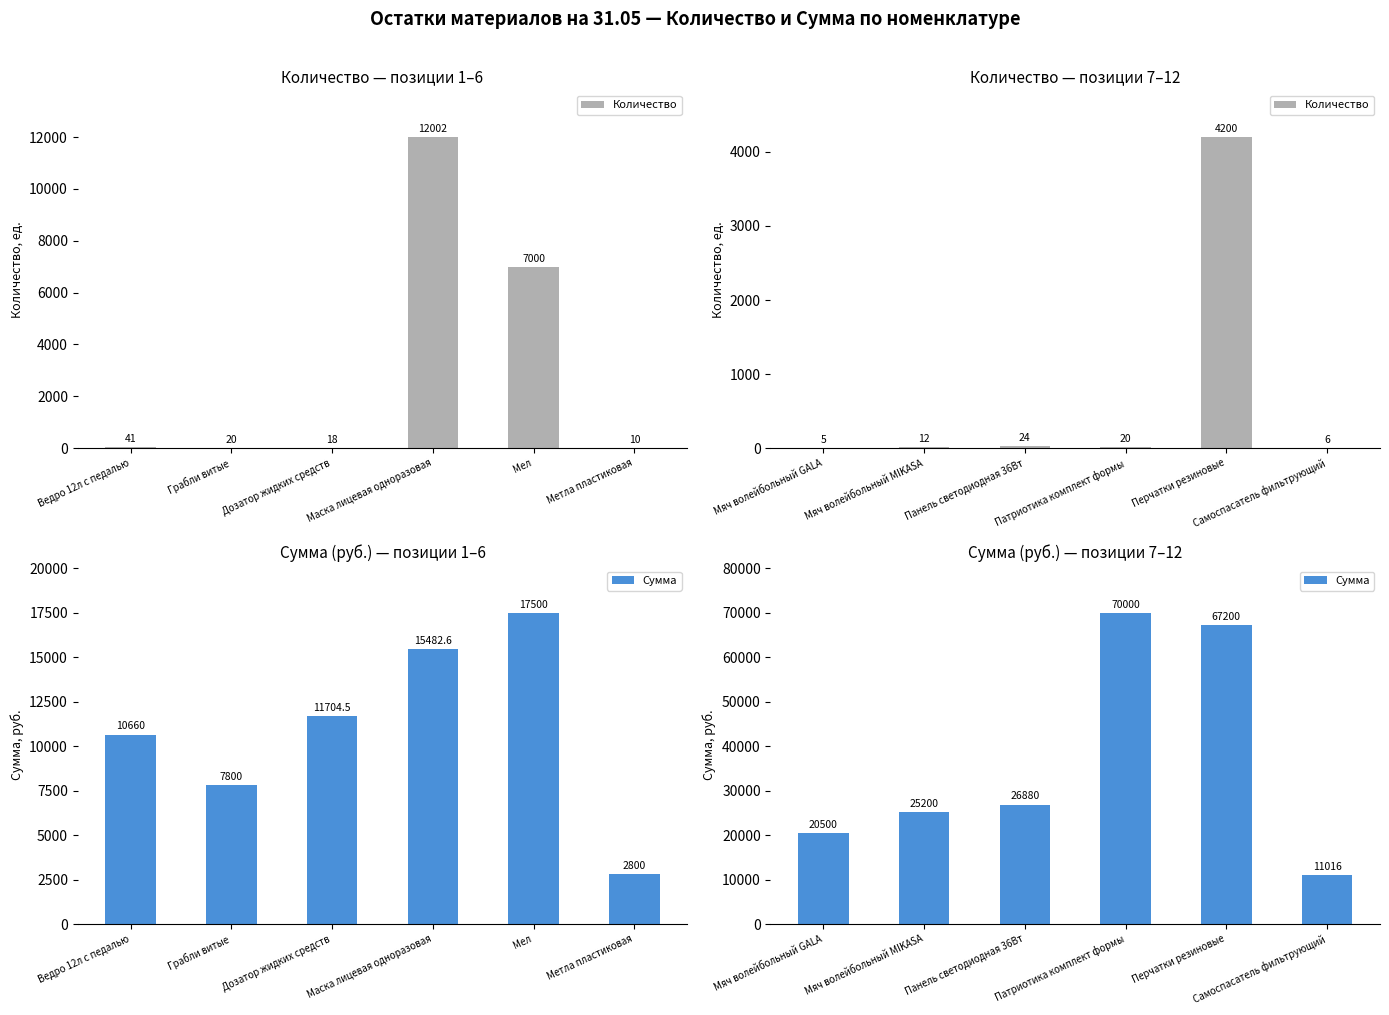

Between Мяч волейбольный GALA and Перчатки резиновые, which series saw the biggest shift?

Сумма